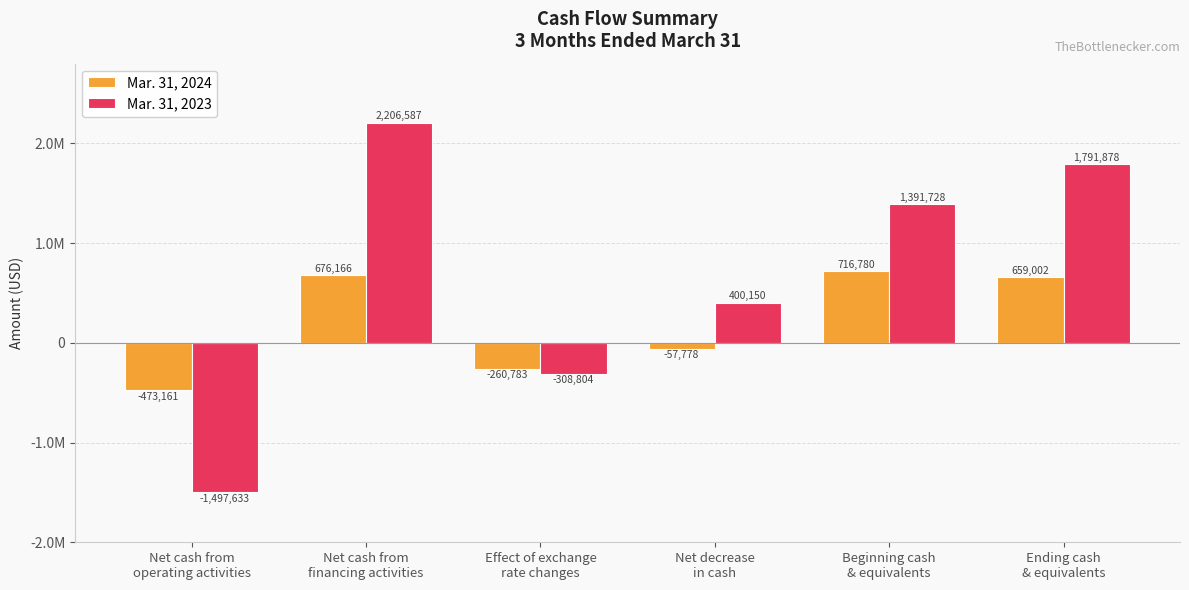

Rank the categories by Mar. 31, 2024 value from lowest to highest.

Net cash from
operating activities, Effect of exchange
rate changes, Net decrease
in cash, Ending cash
& equivalents, Net cash from
financing activities, Beginning cash
& equivalents